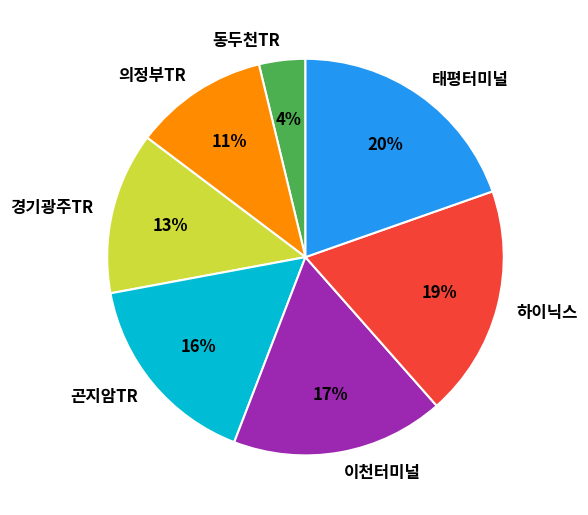

Rank the categories by value from lowest to highest.

동두천TR, 의정부TR, 경기광주TR, 곤지암TR, 이천터미널, 하이닉스, 태평터미널